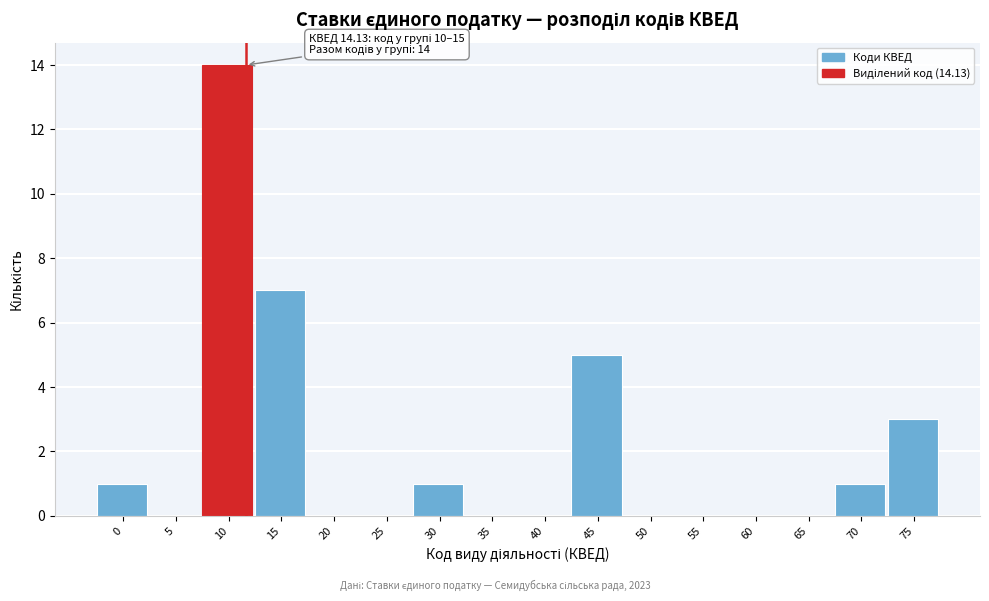

Reading left to right, extract all data points from this chart.

0=1	5=0	10=14	15=7	20=0	25=0	30=1	35=0	40=0	45=5	50=0	55=0	60=0	65=0	70=1	75=3